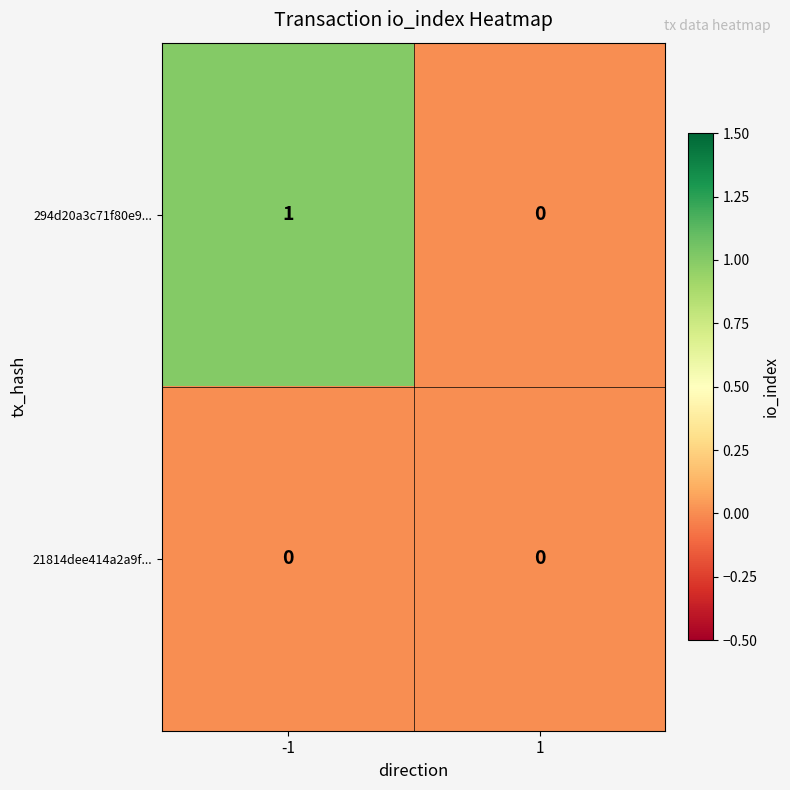

Which series has the largest range (max minus min)?

294d20a3c71f80e9...